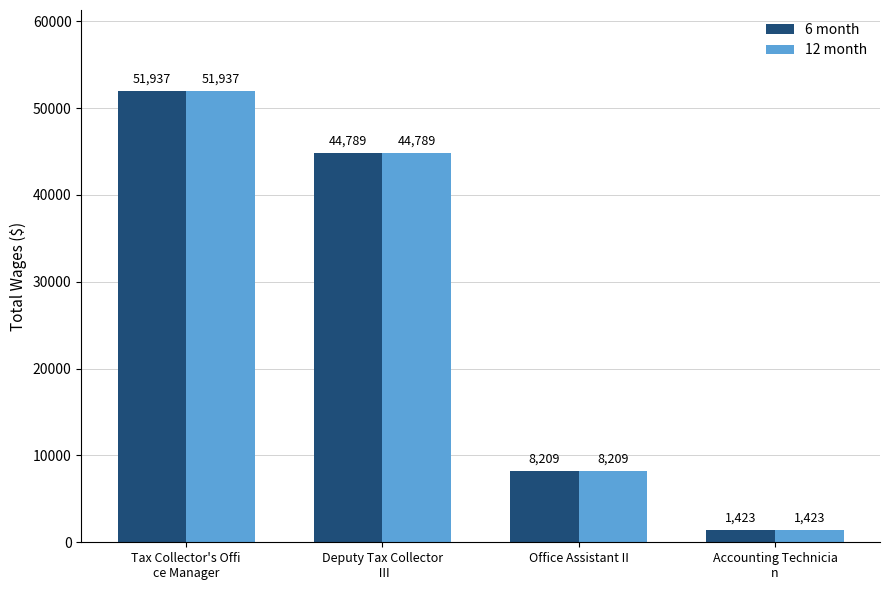

What is the difference between the maximum and minimum values in the 12 month series?

50514